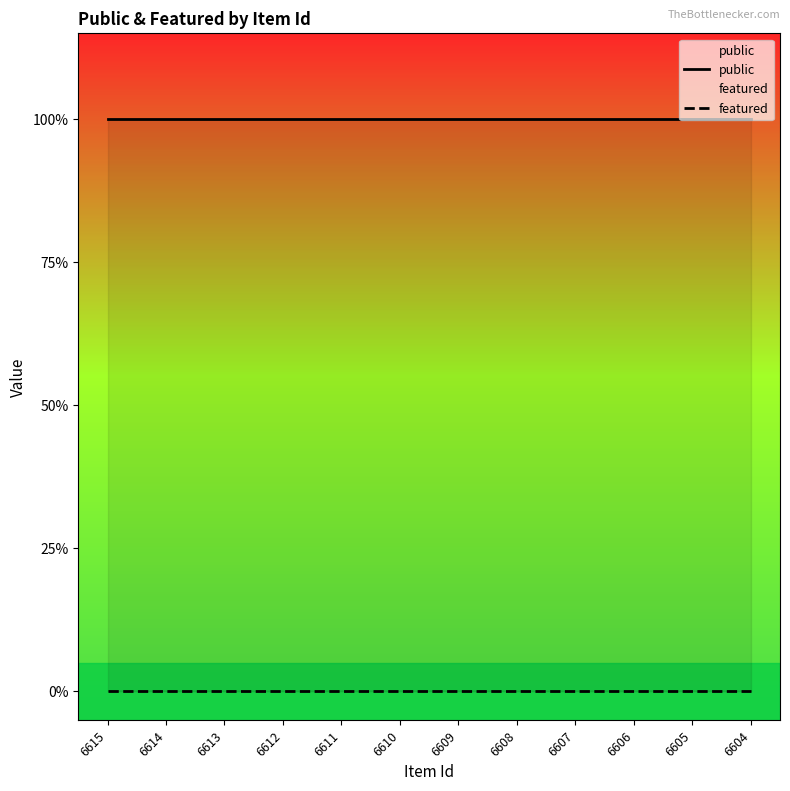

Rank the series by their average value, from highest to lowest.

public, featured